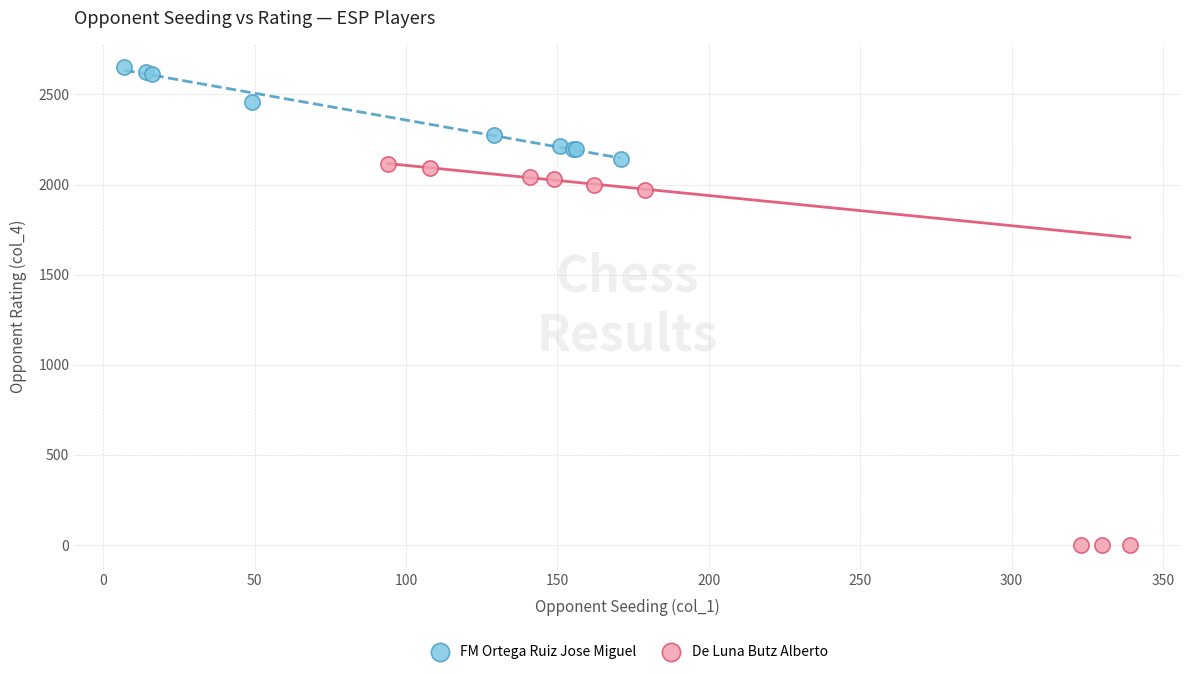

Which series contains the highest Y value?

FM Ortega Ruiz Jose Miguel